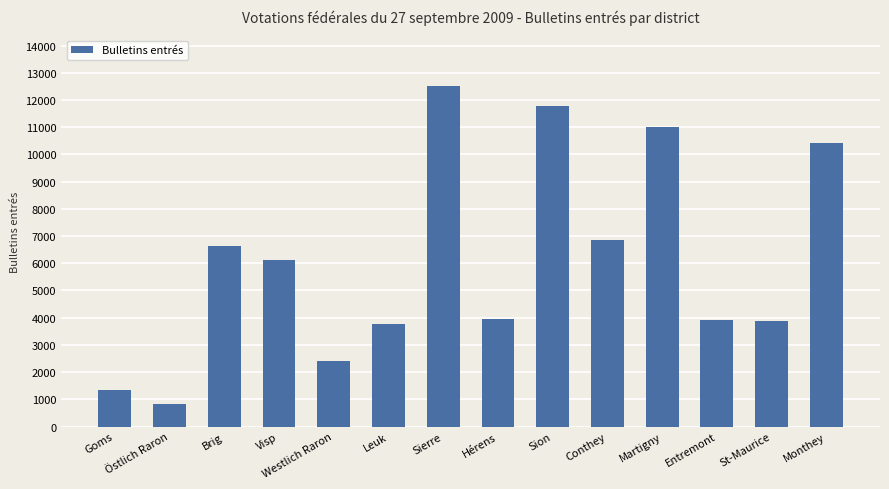

How many series are shown in this chart?

1